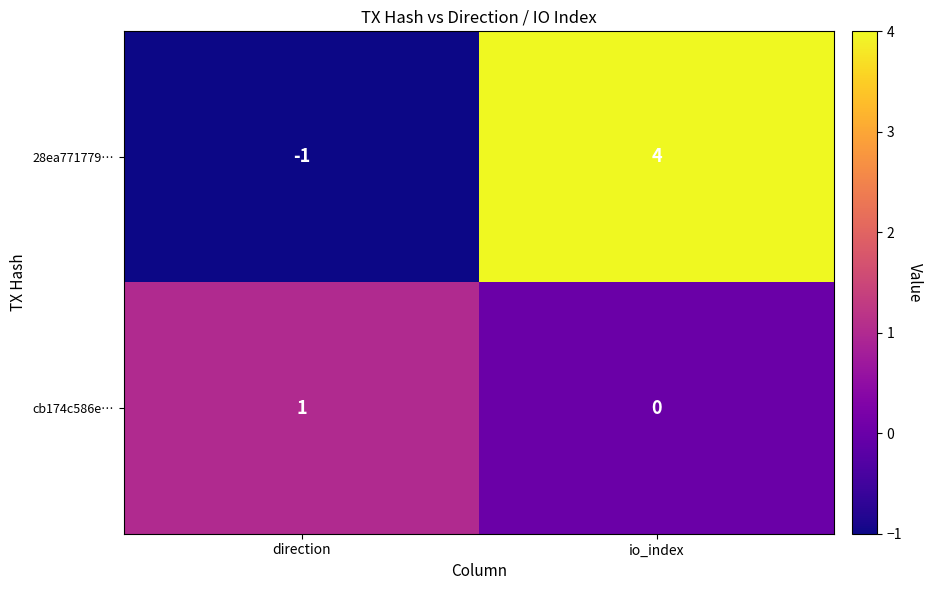

Is it true that 28ea771779… equals -1 at direction?

True